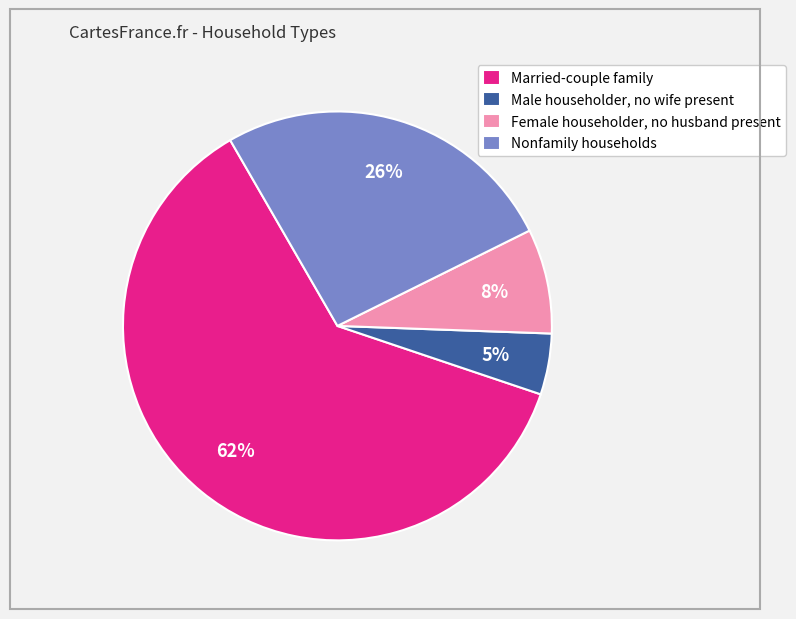

Which slice represents more than half of the pie?

Married-couple family